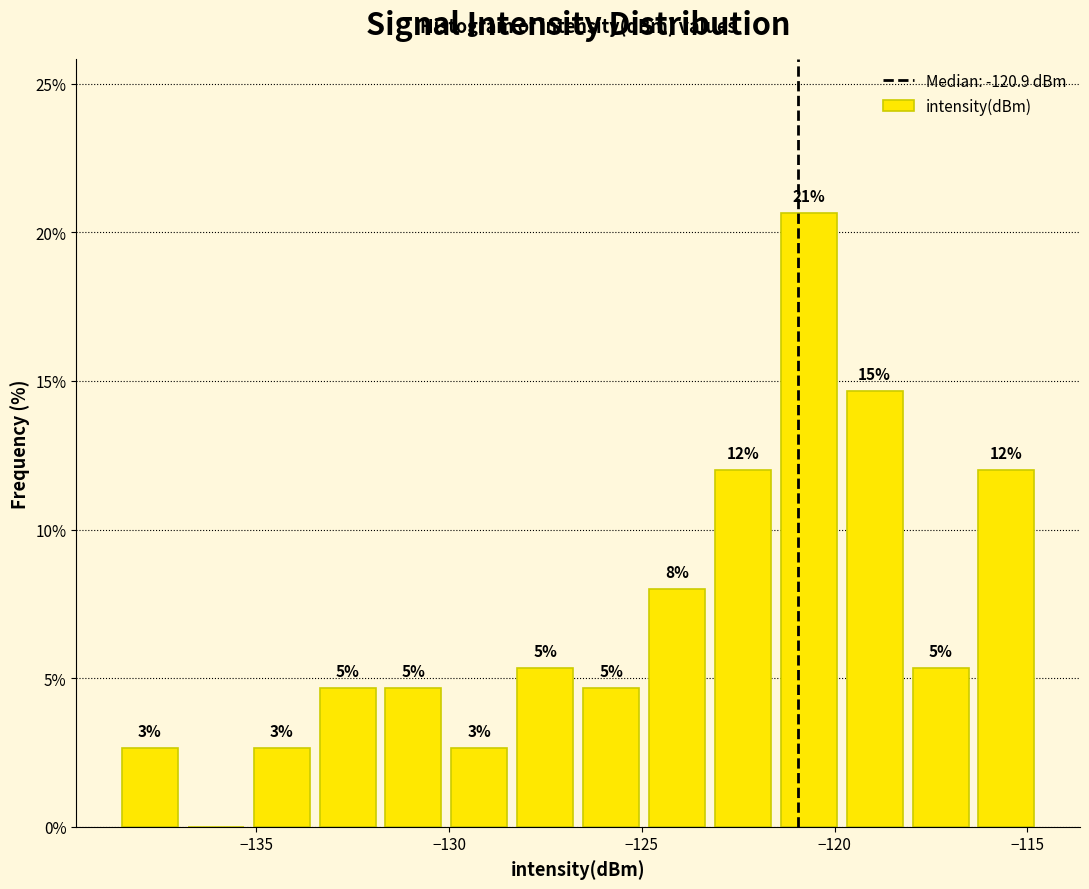

Read against the x-axis, roughly where is the centre of the tallest bar?

-120.5